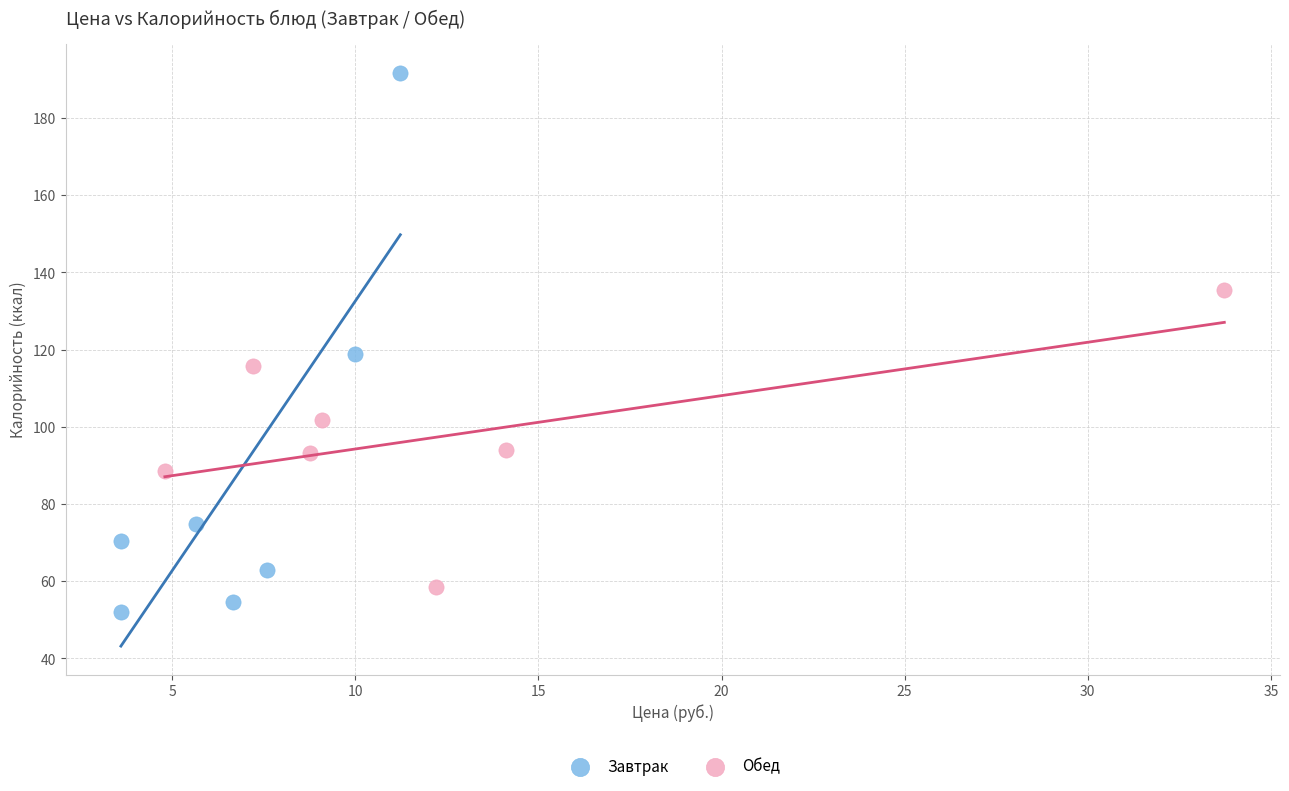

Which series has the largest Y range (max minus min)?

Завтрак